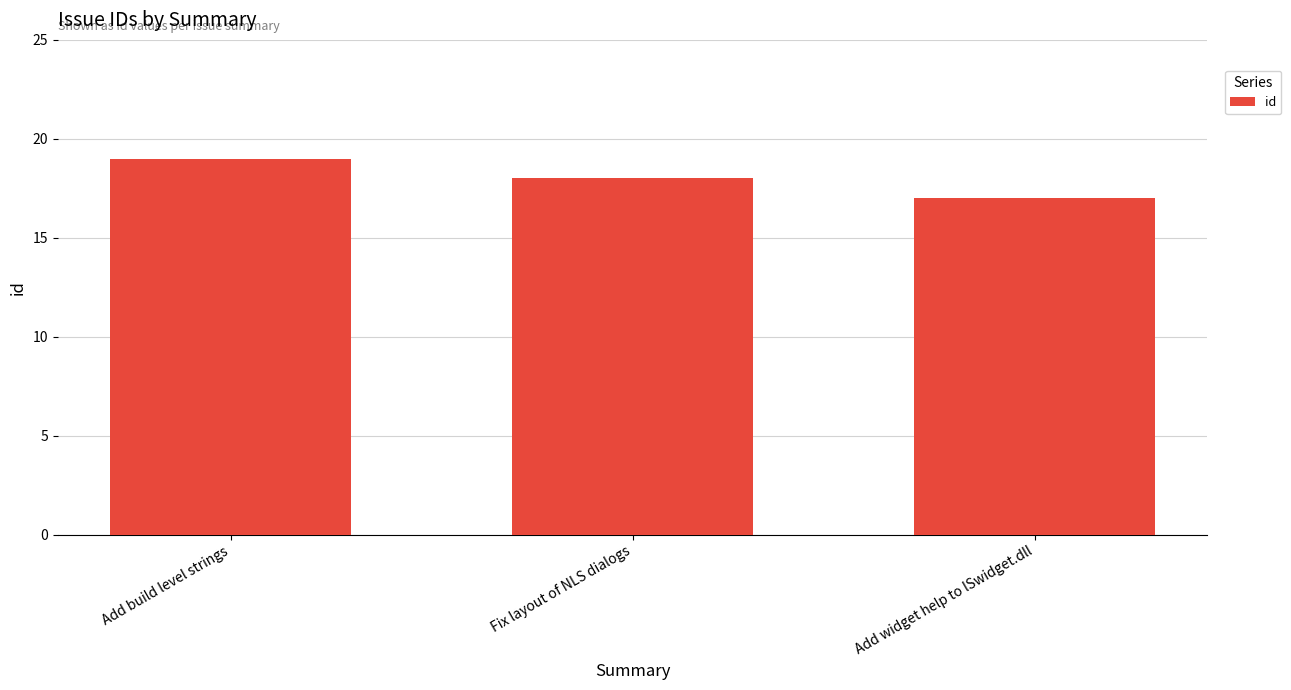

Reading left to right, extract all data points from this chart.

Add build level strings=19	Fix layout of NLS dialogs=18	Add widget help to lSwidget.dll=17